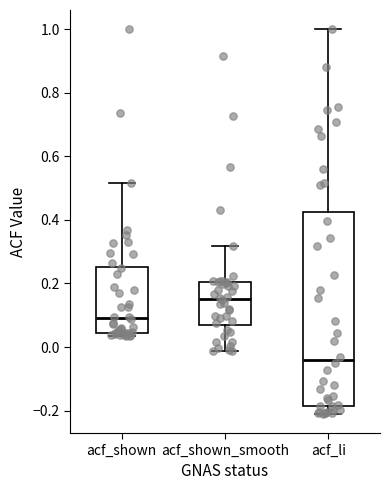

Reading left to right, read every box against the y-axis: the position of its median line, the range the box covers, and the ends of its whiskers. The values are not printed on the chart, so give them approximately, as read against the axis.

acf_shown: median 0.10, box 0.04 to 0.26, whiskers 0.04 (just below the box's lower edge) to 0.52
acf_shown_smooth: median 0.16, box 0.08 to 0.20, whiskers -0.02 to 0.32
acf_li: median -0.04, box -0.18 to 0.42, whiskers -0.20 to 1.00